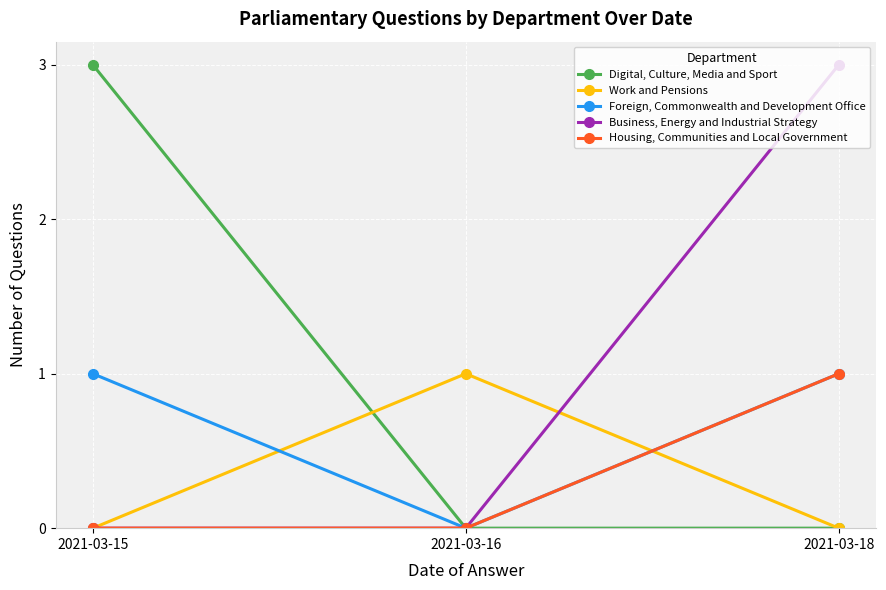

Reading left to right, extract all data points from this chart.

Digital, Culture, Media and Sport: 2021-03-15=3	2021-03-16=0	2021-03-18=0
Work and Pensions: 2021-03-15=0	2021-03-16=1	2021-03-18=0
Foreign, Commonwealth and Development Office: 2021-03-15=1	2021-03-16=0	2021-03-18=1
Business, Energy and Industrial Strategy: 2021-03-15=0	2021-03-16=0	2021-03-18=3
Housing, Communities and Local Government: 2021-03-15=0	2021-03-16=0	2021-03-18=1